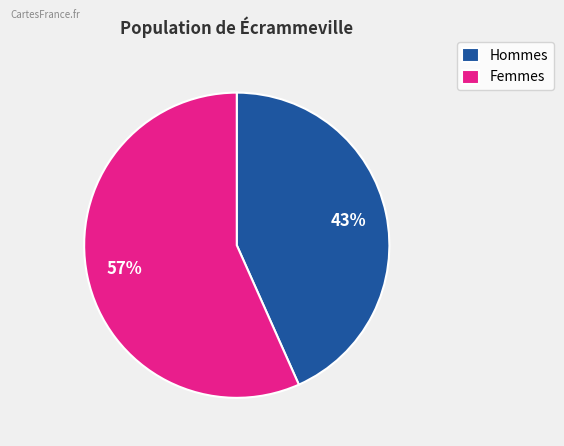

Which slice is the largest?

Femmes